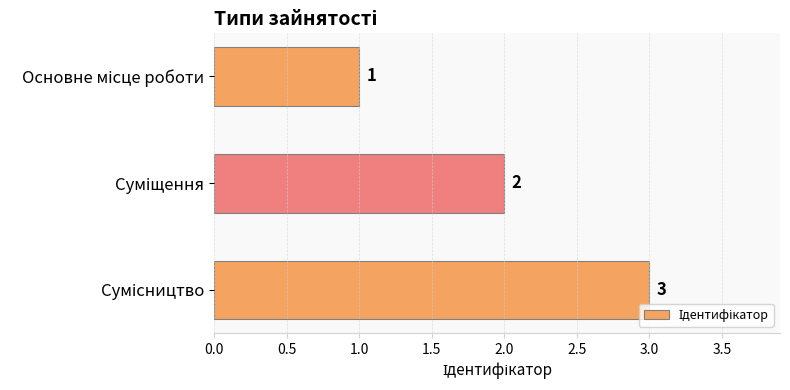

What is the sum of all values?

6